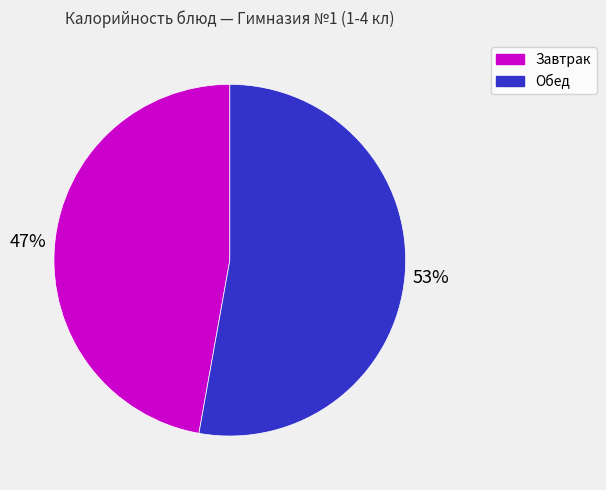

Is there any slice that represents more than half of the pie?

Yes